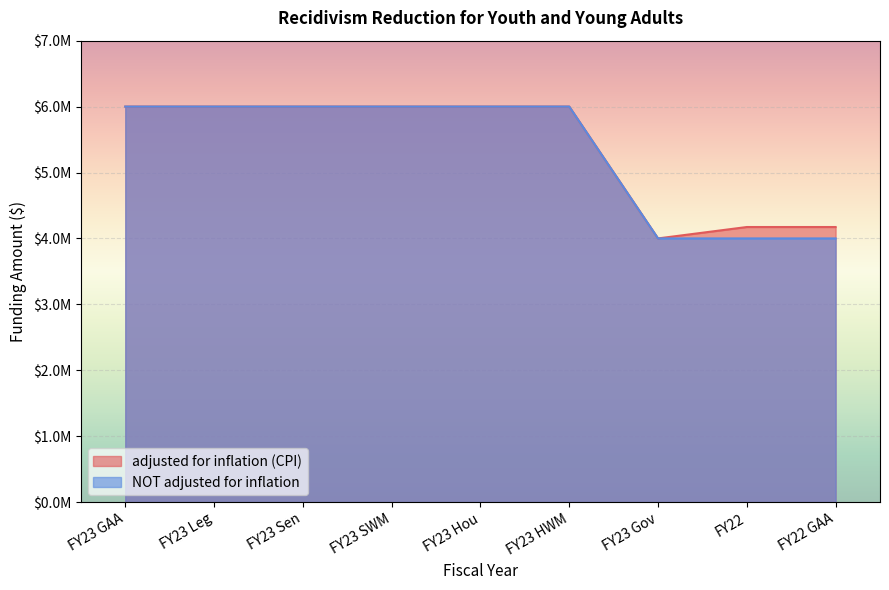

The NOT adjusted for inflation series shows 2567468 at FY23 Gov. True or false?

False